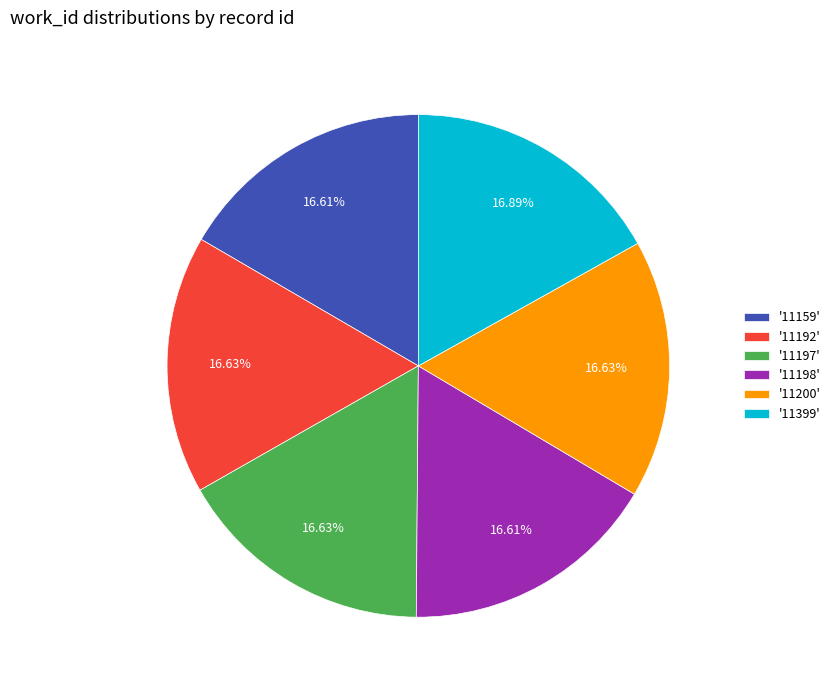

Is there a majority slice in this chart?

No